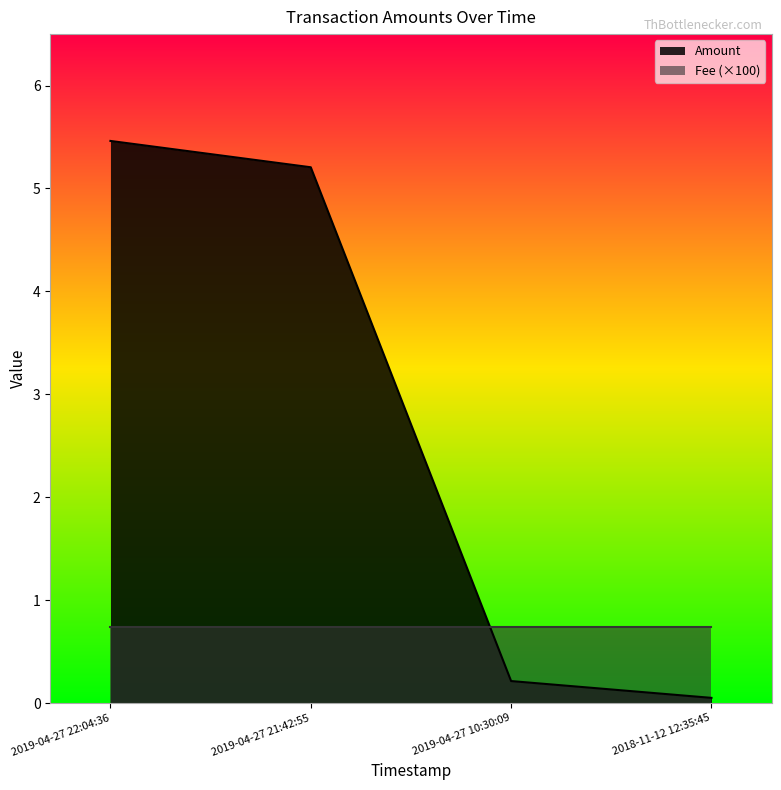

Reading right to left, what are all the values shown in this chart?

2018-11-12 12:35:45=0.1	2019-04-27 10:30:09=0.2	2019-04-27 21:42:55=5.2	2019-04-27 22:04:36=5.5